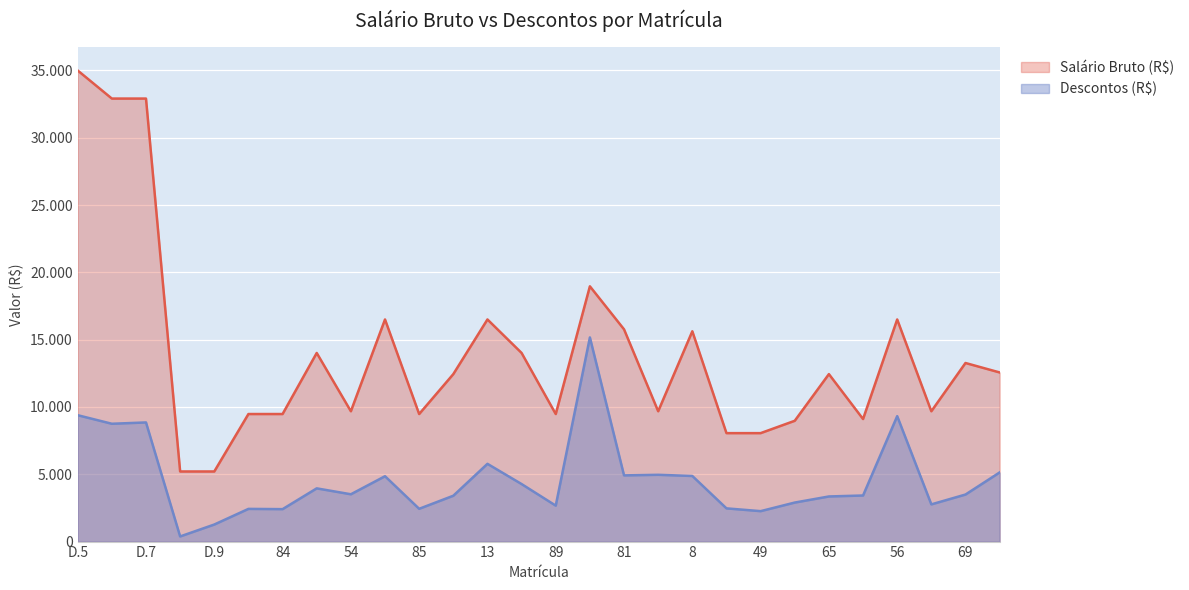

At which label does Salário Bruto (R$) reach its peak?

D.5